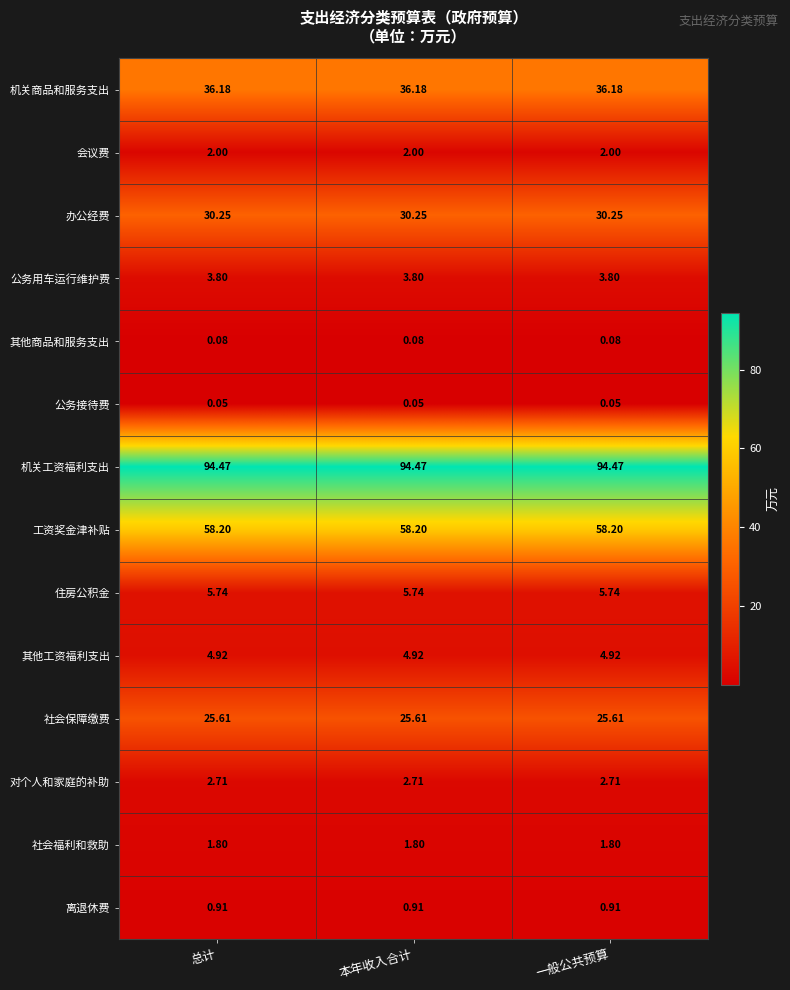

At 总计, list the series in order from largest to smallest.

机关工资福利支出, 工资奖金津补贴, 机关商品和服务支出, 办公经费, 社会保障缴费, 住房公积金, 其他工资福利支出, 公务用车运行维护费, 对个人和家庭的补助, 会议费, 社会福利和救助, 离退休费, 其他商品和服务支出, 公务接待费